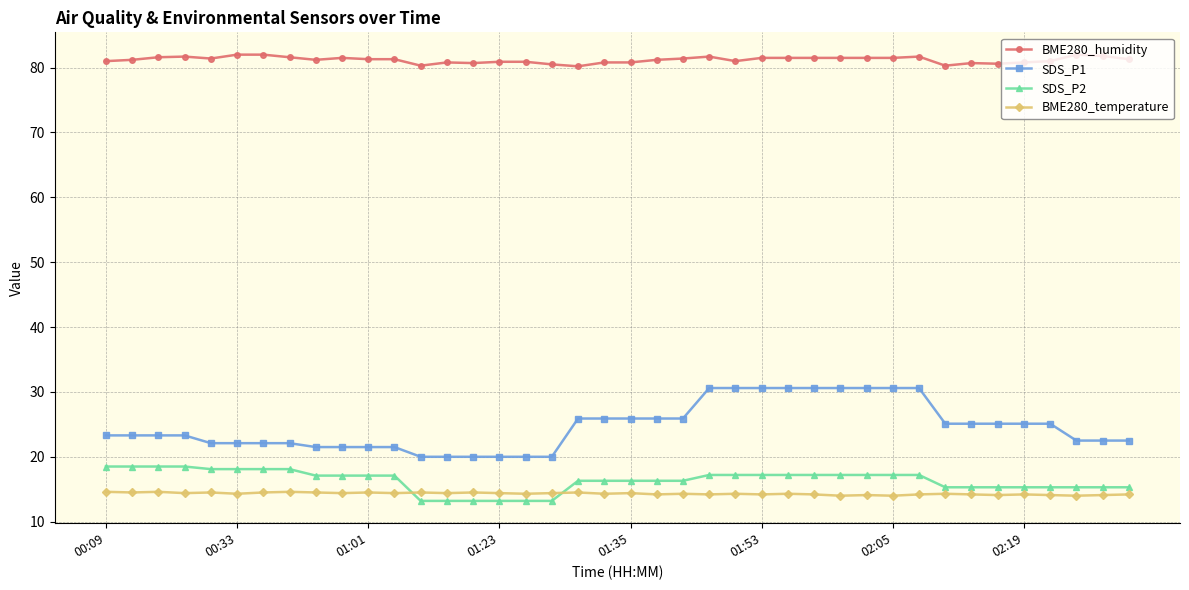

What is the average value of the BME280_humidity series?

81.2